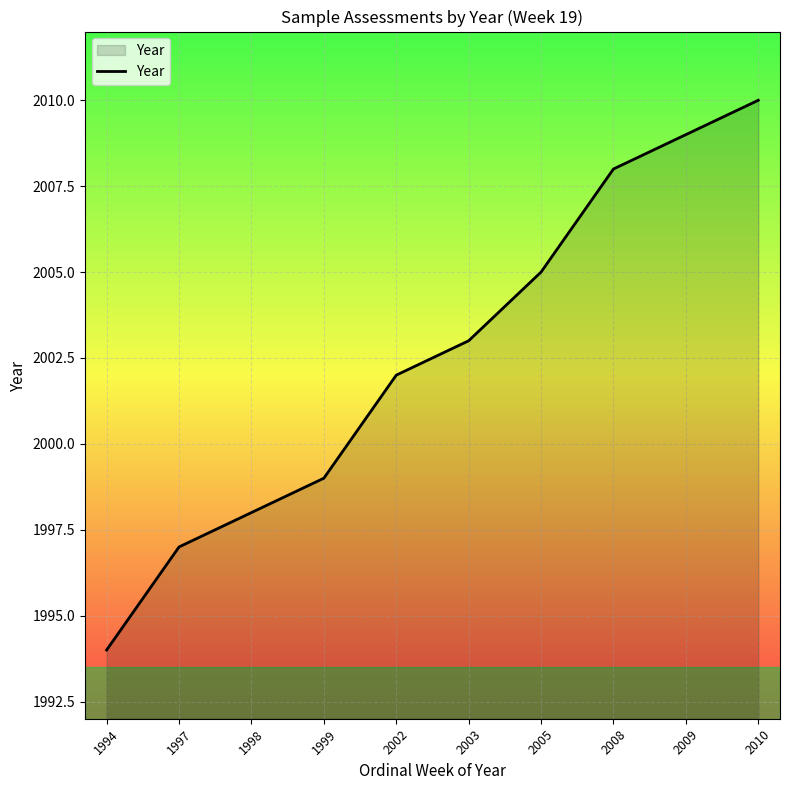

What is the change in value from 1998 to 2009?

+11